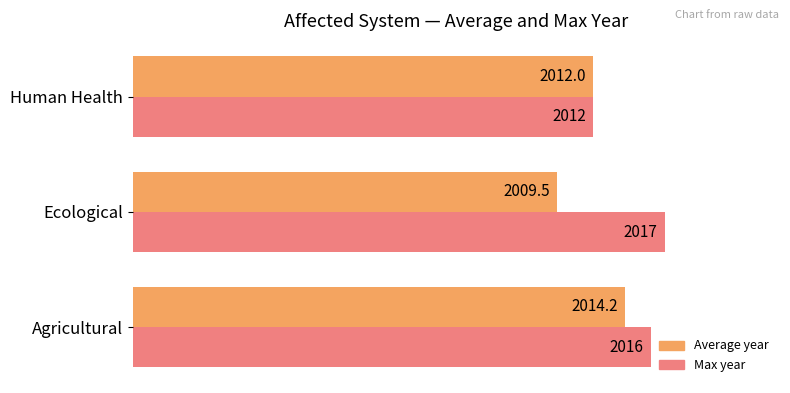

Which series has the largest total across all categories?

Max year